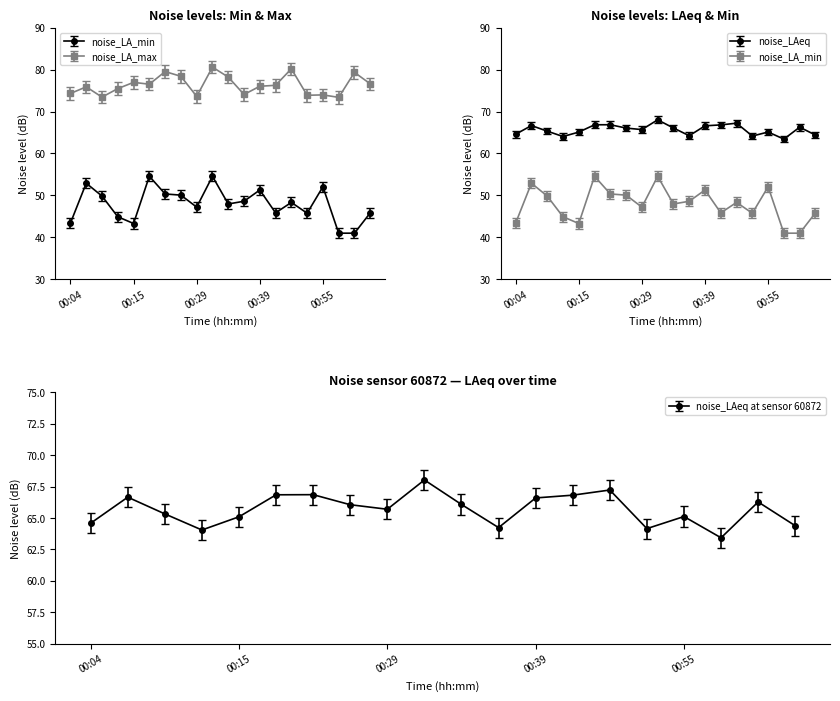

What is the smallest value displayed?

41.0